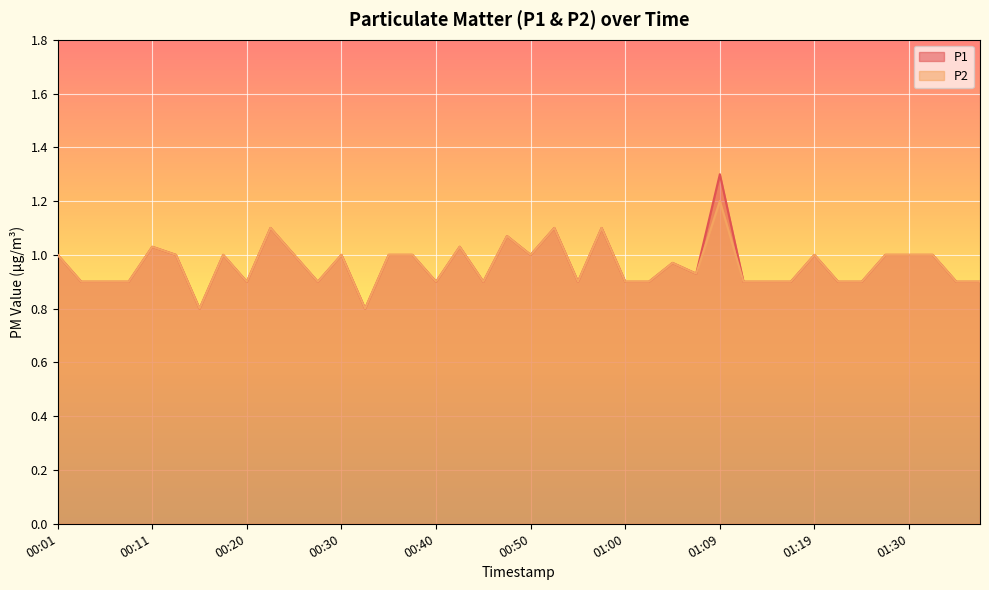

At which category is the sum across all series the highest?

01:09